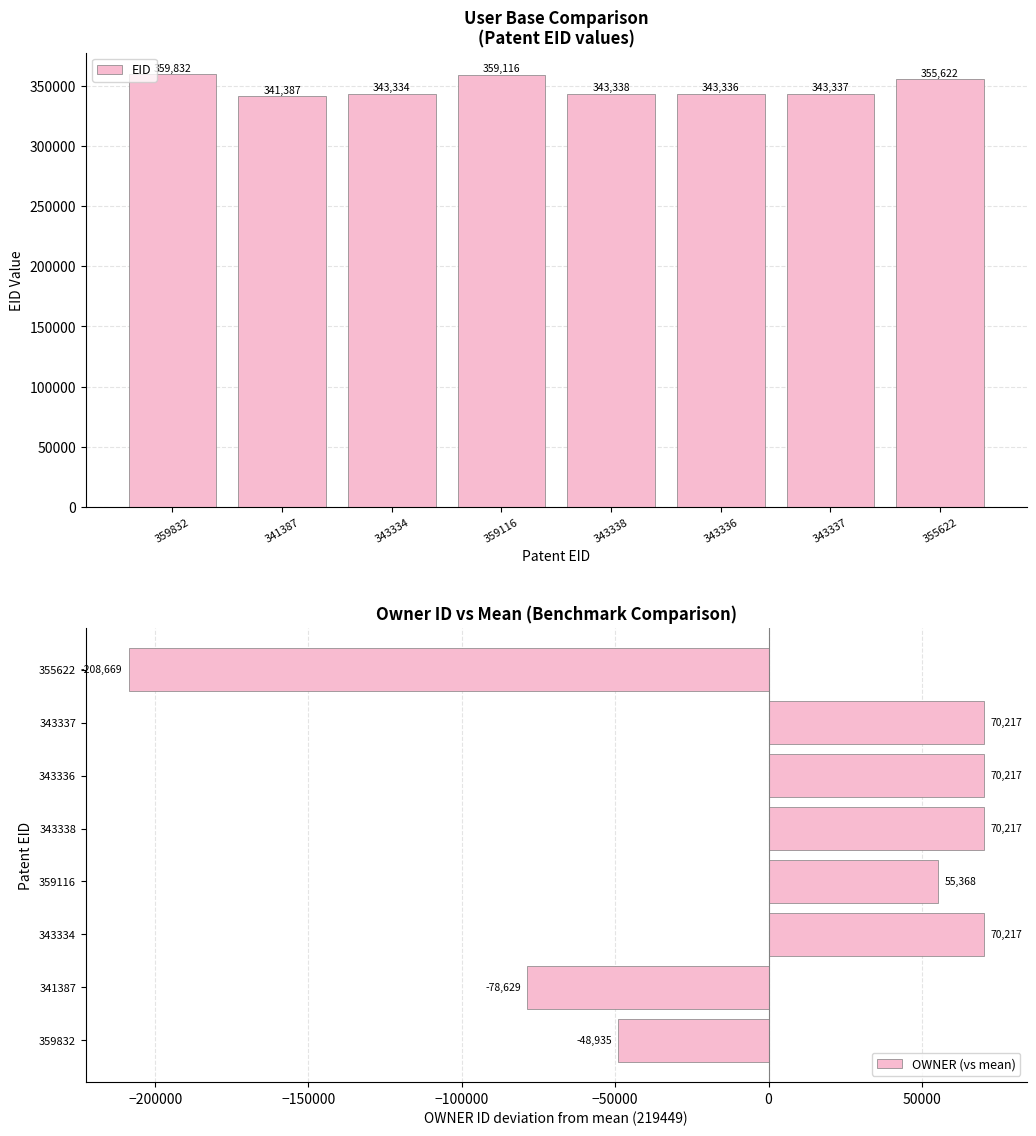

The value of OWNER (vs mean) at 359832 is -20196.6. True or false?

False